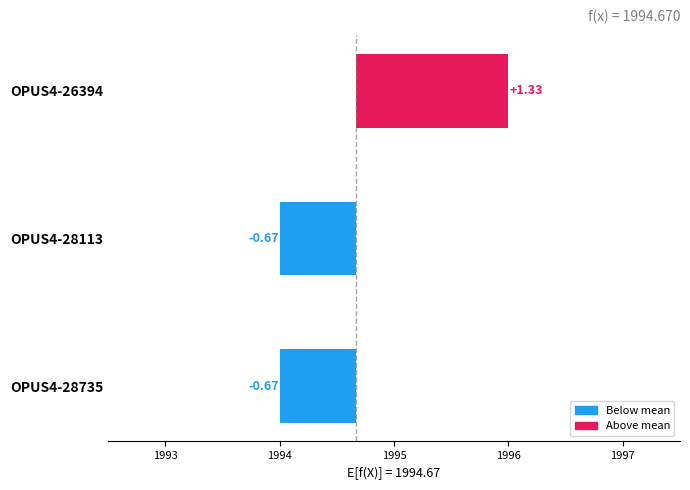

How many categories are shown in the chart?

3